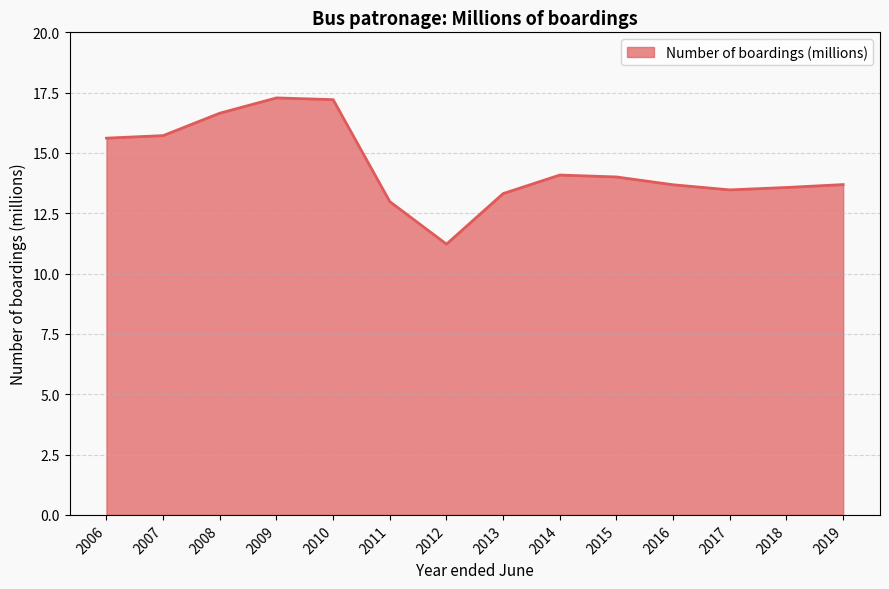

What is the difference between the values at 2014 and 2019?

0.4